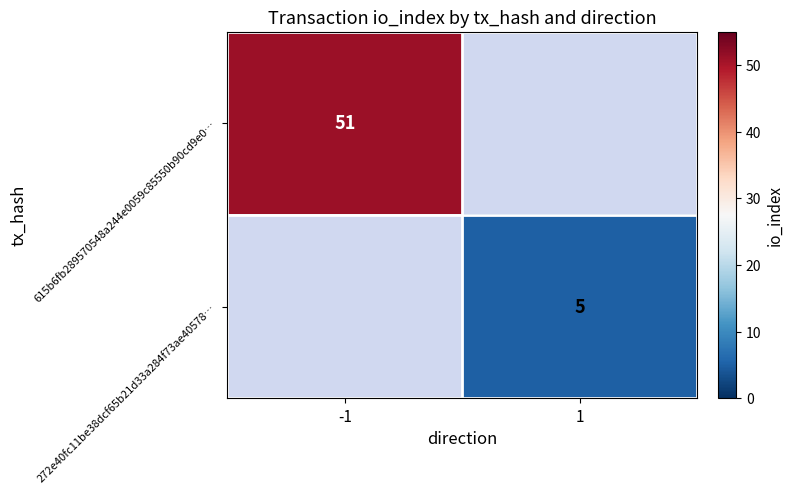

At which category does the chart reach its minimum across all series?

1